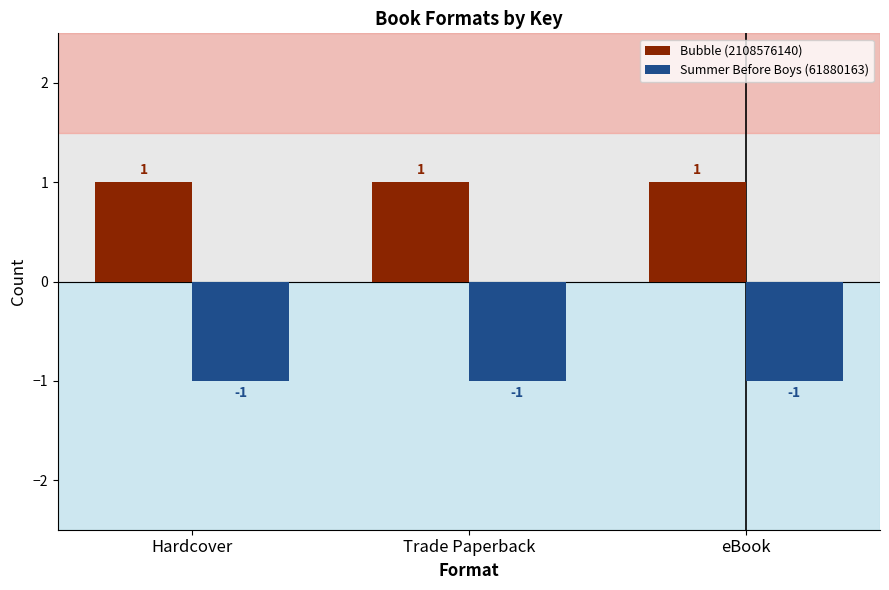

Rank the series by their maximum value, from lowest to highest.

Summer Before Boys (61880163), Bubble (2108576140)